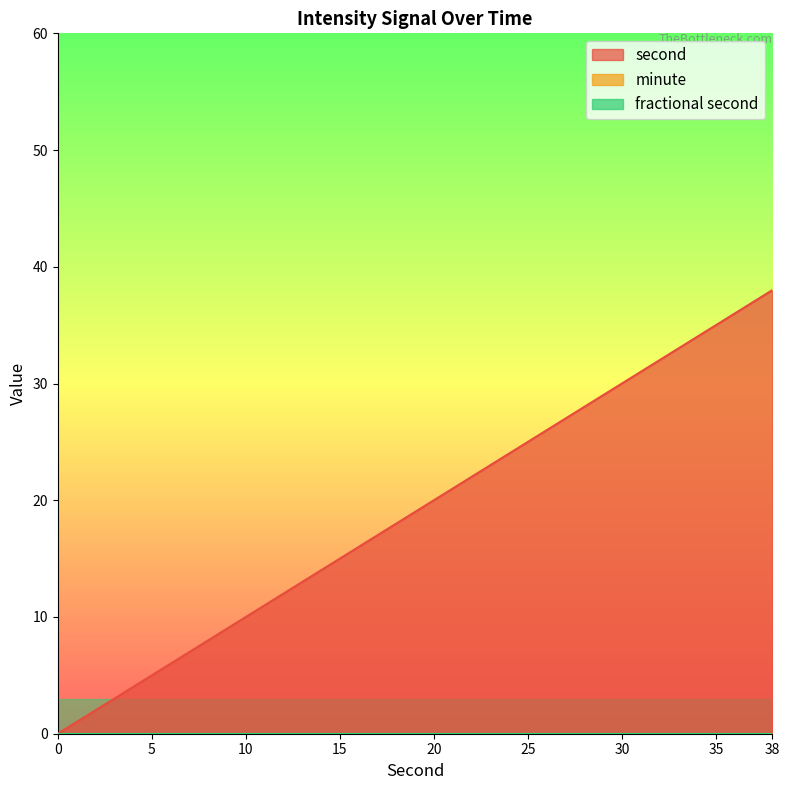

True or false: minute and fractional second intersect in this chart.

False